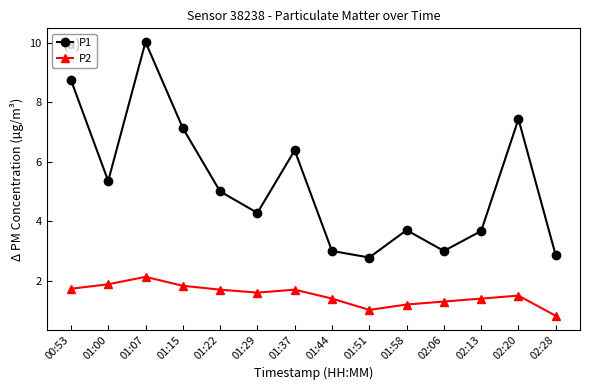

What position from the left is 00:53?

1